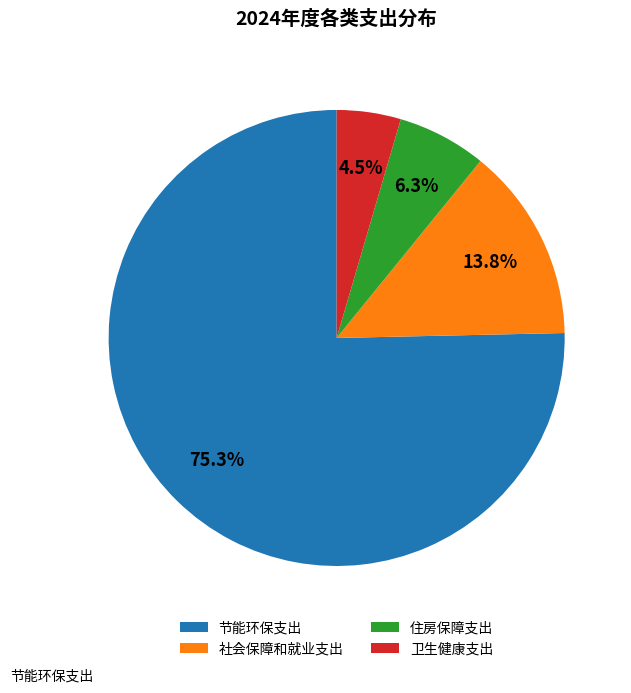

To the nearest percent, what portion does 节能环保支出 represent?

75%